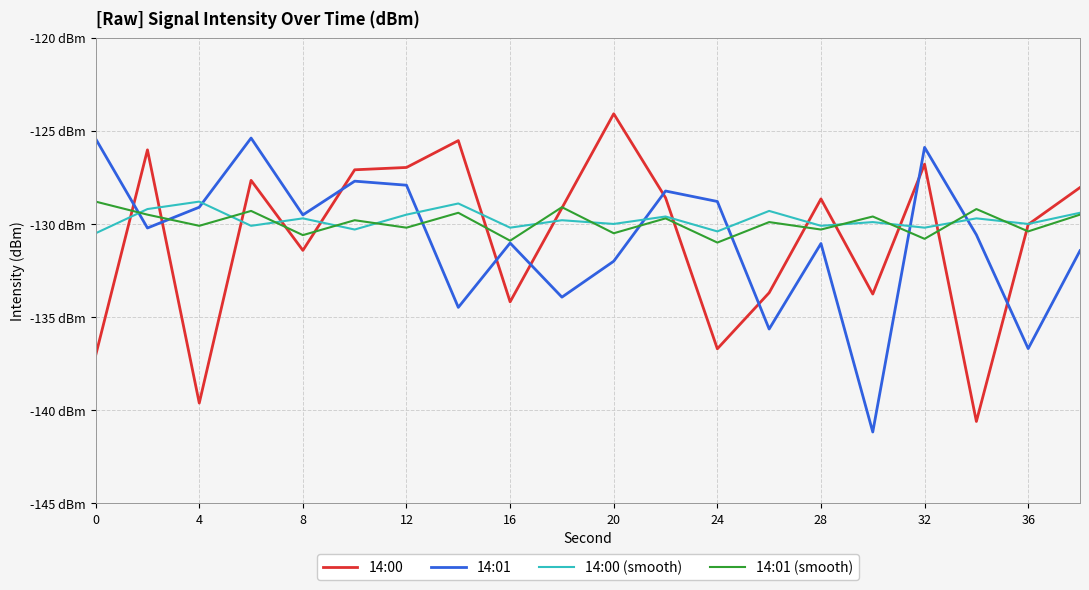

What is the difference between the second highest and second lowest values in the 14:01 (smooth) series?

1.8